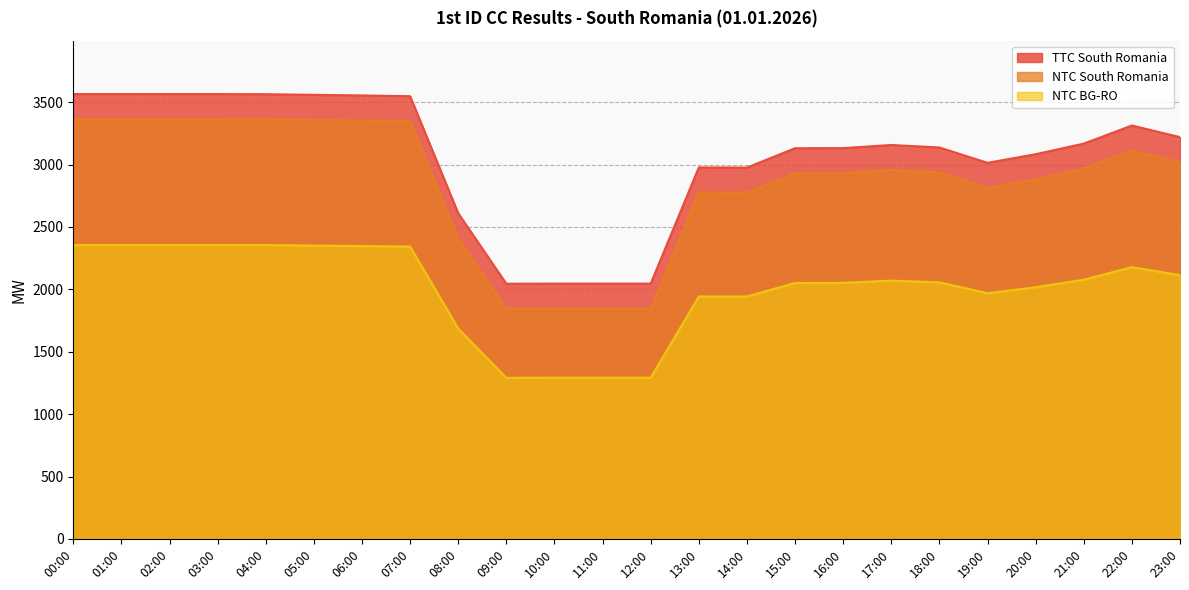

Which has a higher value, 10:00 or 22:00?

22:00